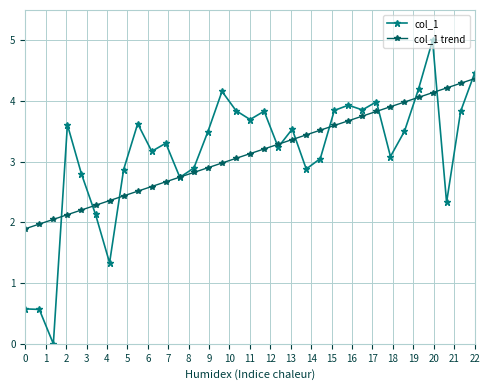

List the series in order of their peak value, highest first.

col_1, col_1 trend